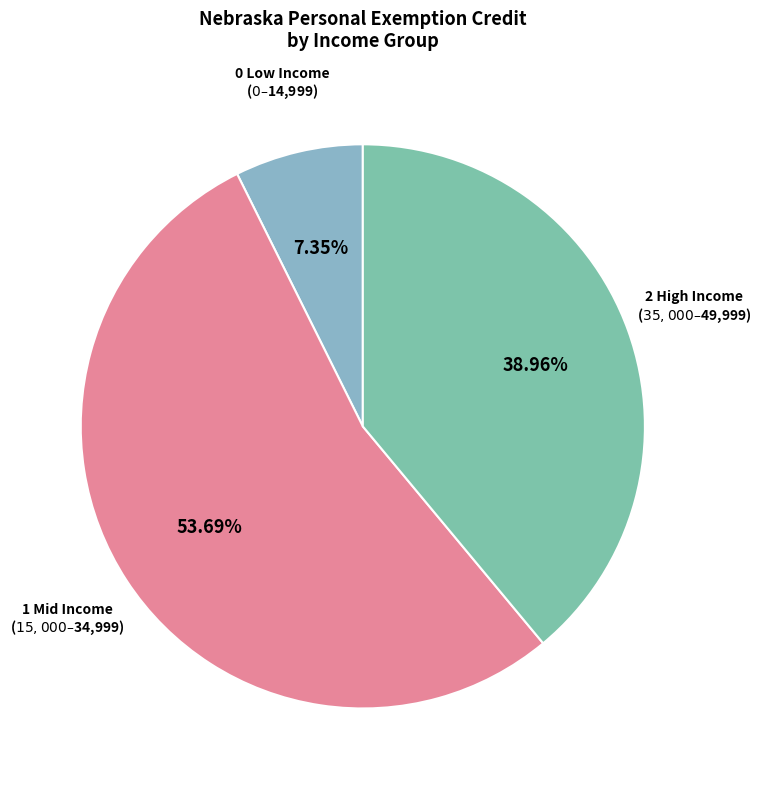

How many segments does this pie chart have?

3